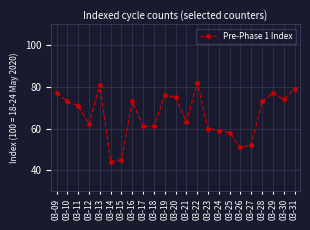

Count the number of data series in this chart.

1